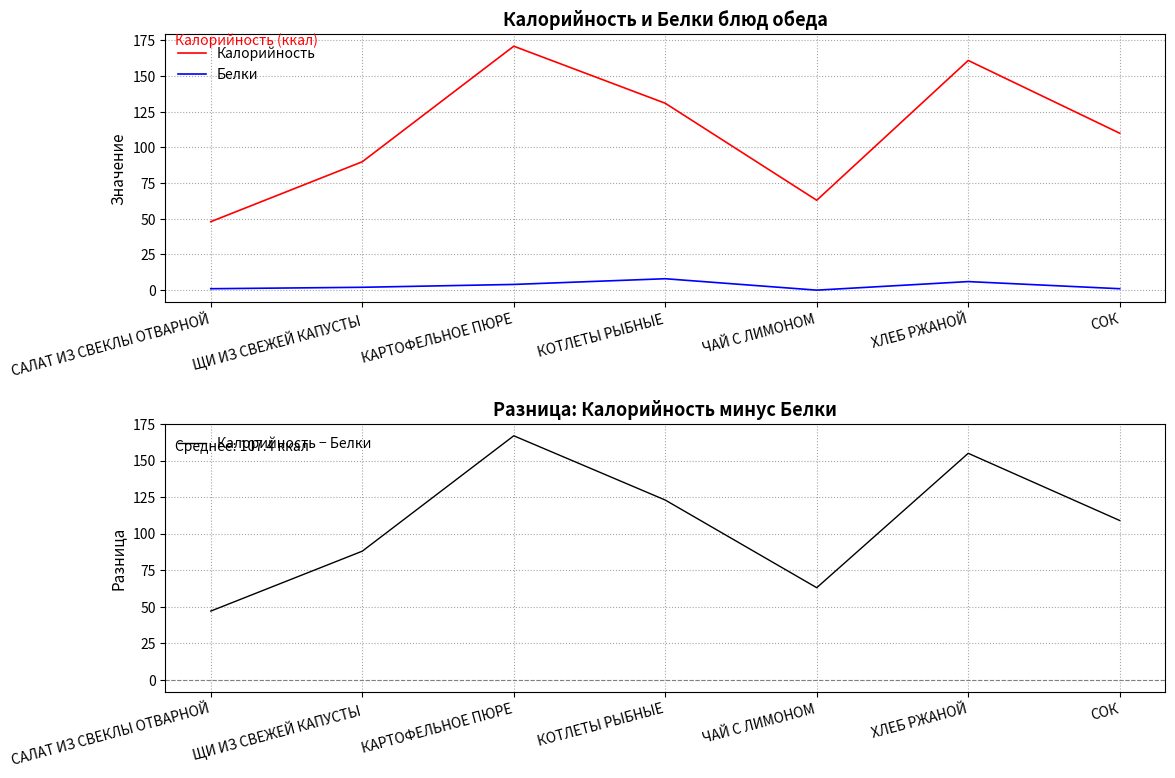

How many values in the Белки series exceed 2?

3